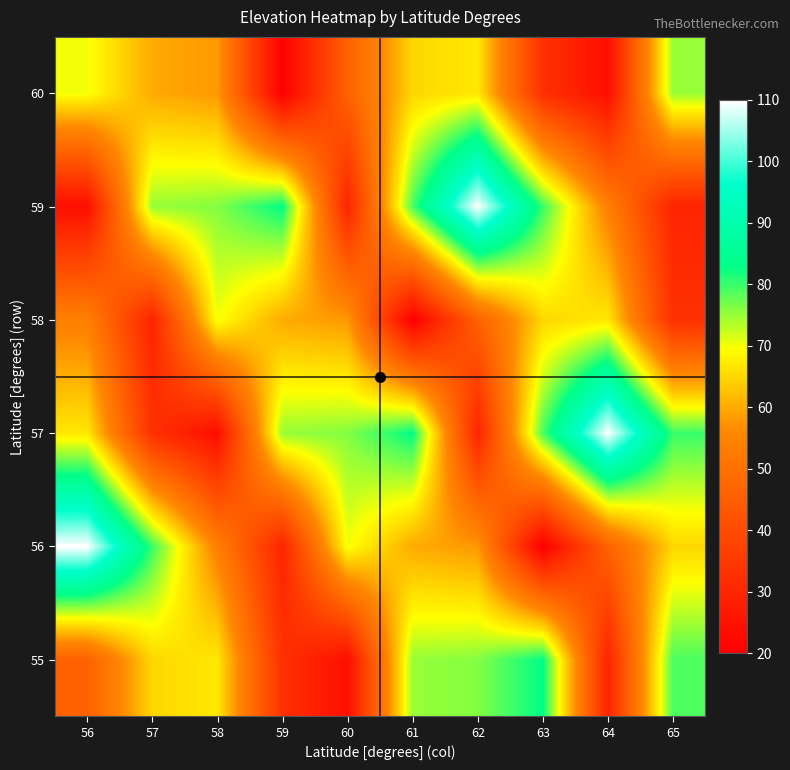

Which category has the lowest value across all series?

63